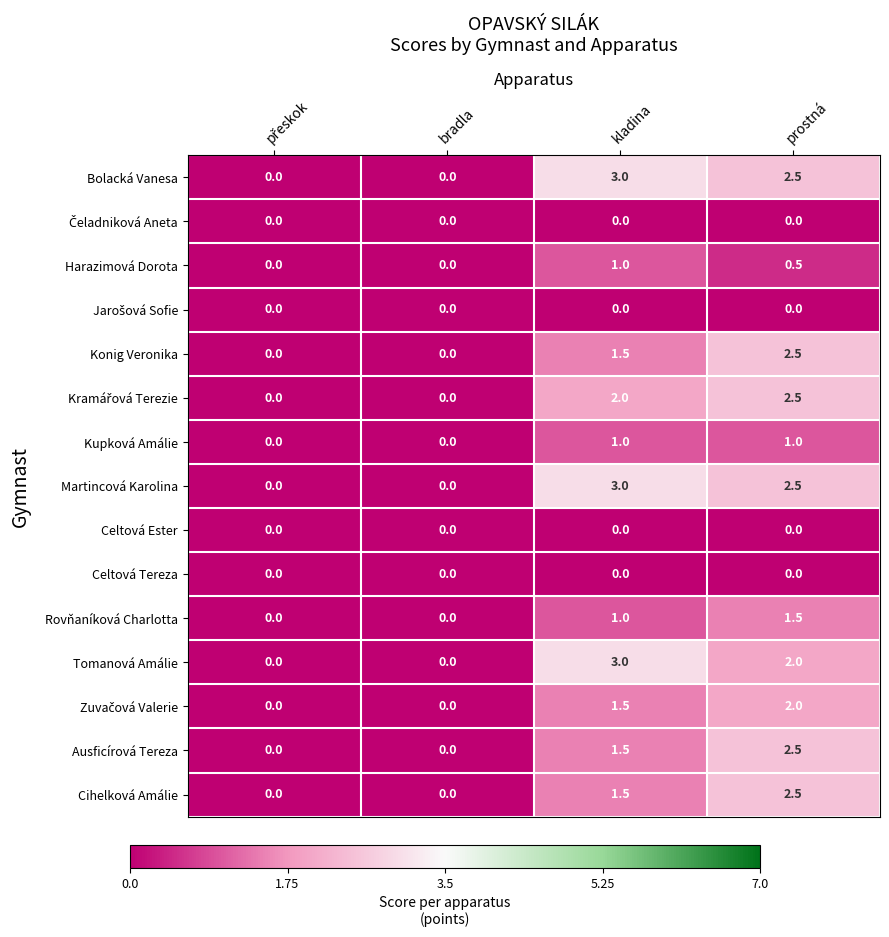

At which category is the sum across all series the highest?

prostná